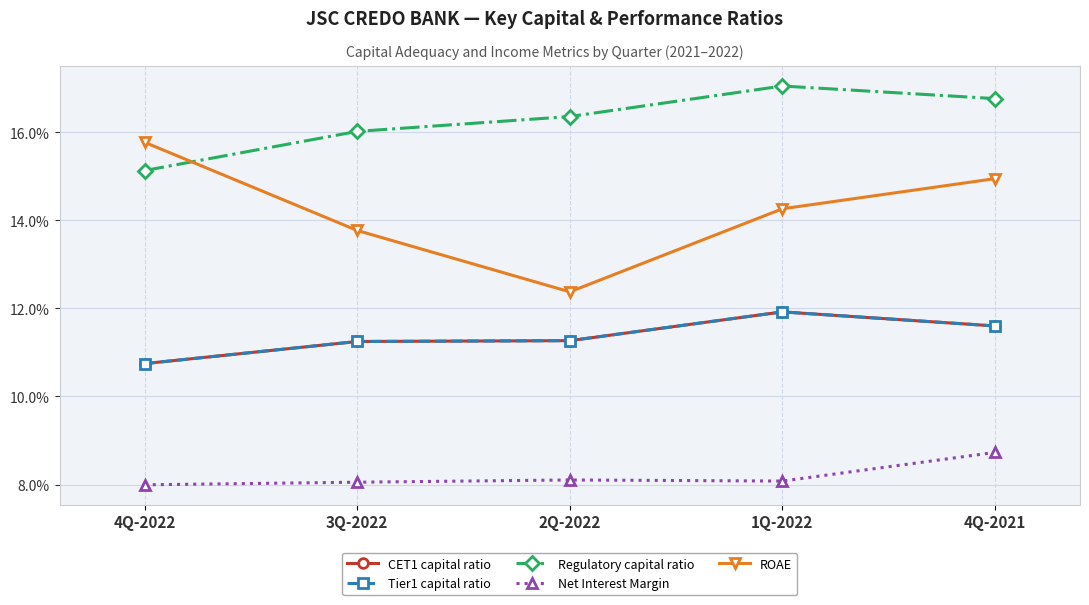

True or false: Net Interest Margin and ROAE intersect in this chart.

False